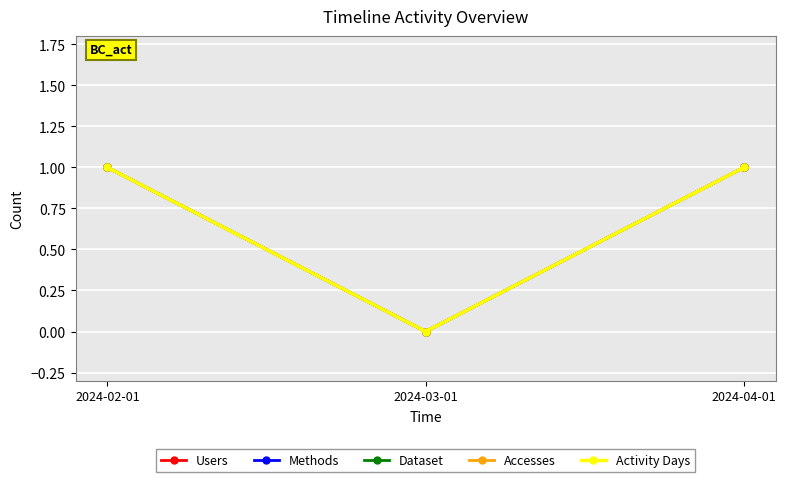

The Dataset series shows 1 at 2024-02-01. True or false?

True